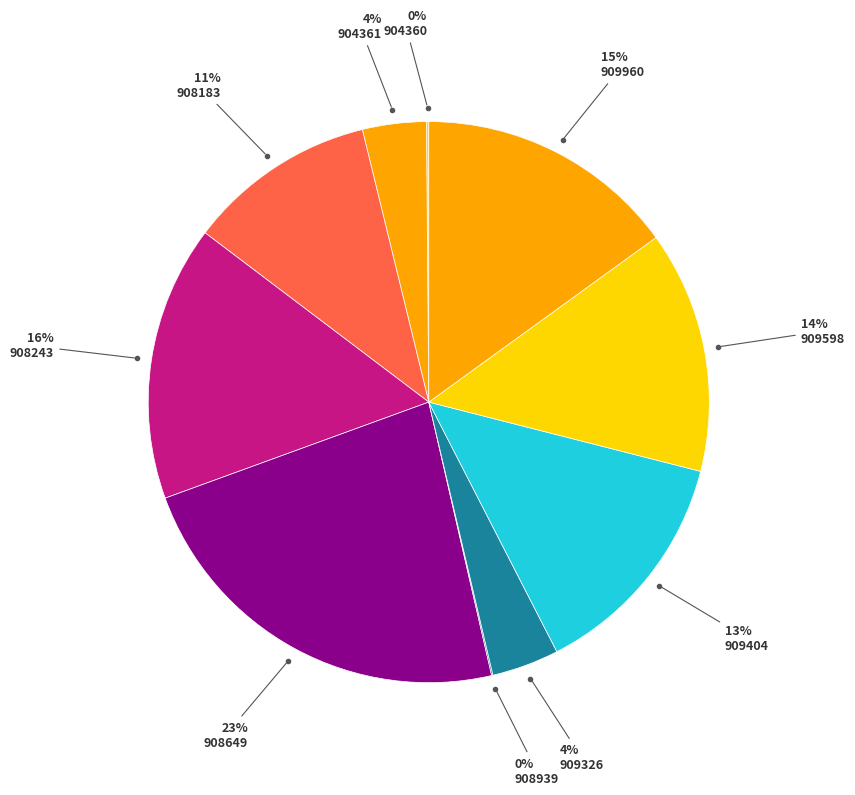

What is the largest slice in the pie chart?

2020-908649